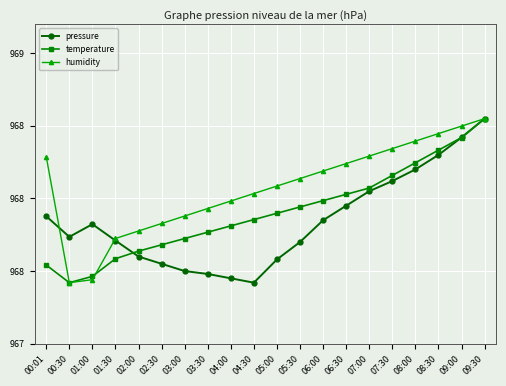

What are all the series names shown in the legend?

pressure, temperature, humidity